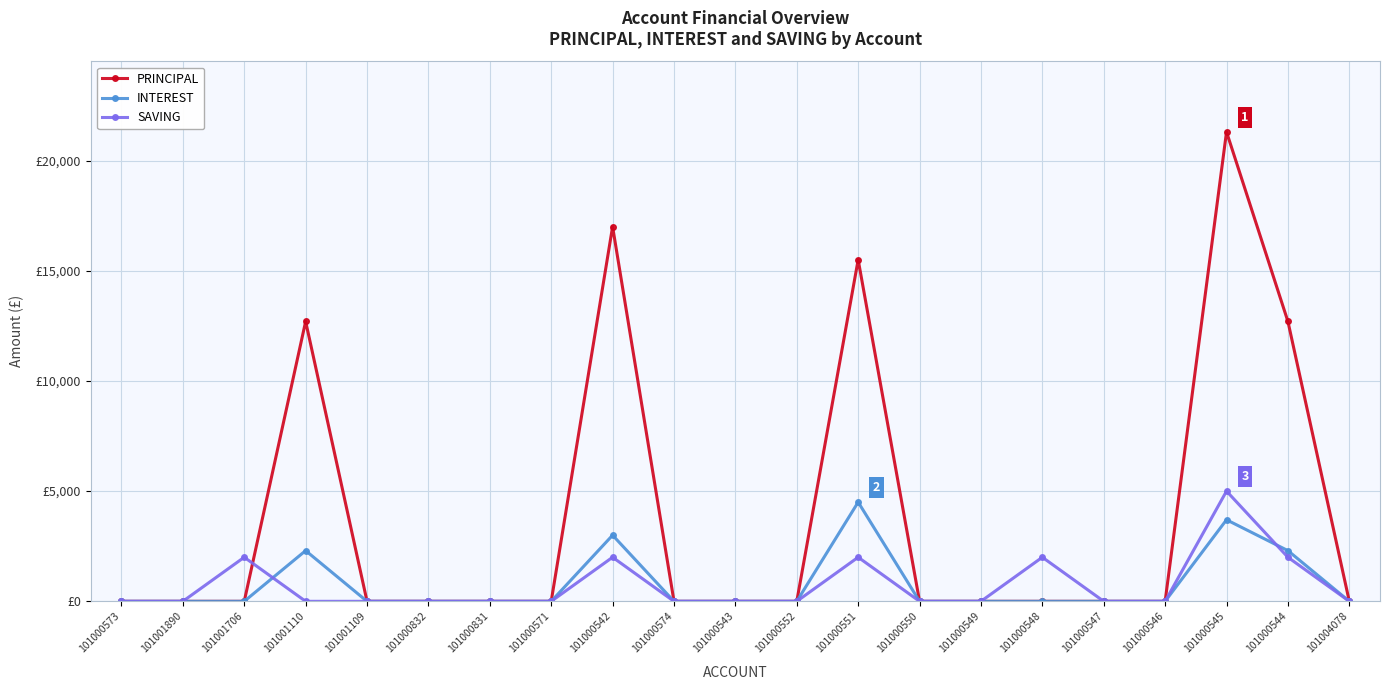

Is the value of SAVING at 101000544 greater than the value of PRINCIPAL at 101000545?

No